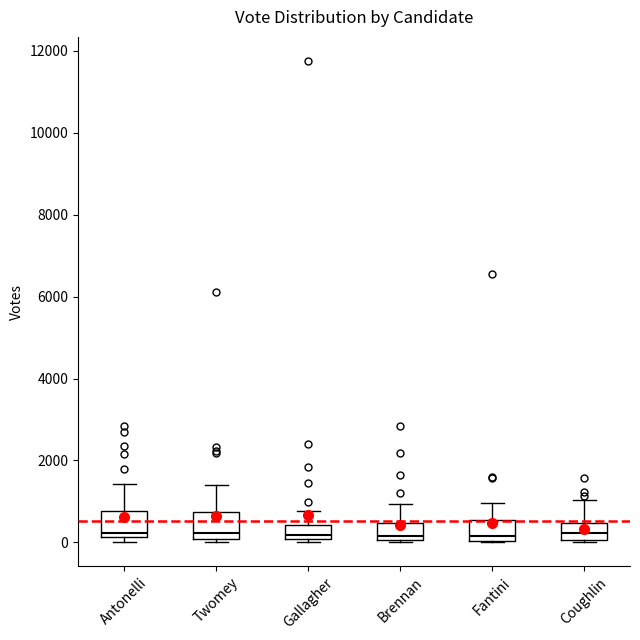

Reading left to right, read every box against the y-axis: the position of its median line, the range the box covers, and the ends of its whiskers. The values are not printed on the chart, so give them approximately, as read against the axis.

Antonelli: median 200 (just above the box's lower edge), box 200 to 800, whiskers 0 to 1400
Twomey: median 200, box 0 to 800, whiskers 0 (just below the box's lower edge) to 1400
Gallagher: median 200, box 0 to 400, whiskers 0 (just below the box's lower edge) to 800
Brennan: median 200, box 0 to 400, whiskers 0 to 1000
Fantini: median 200, box 0 to 600, whiskers 0 to 1000
Coughlin: median 200, box 0 to 400, whiskers 0 to 1000